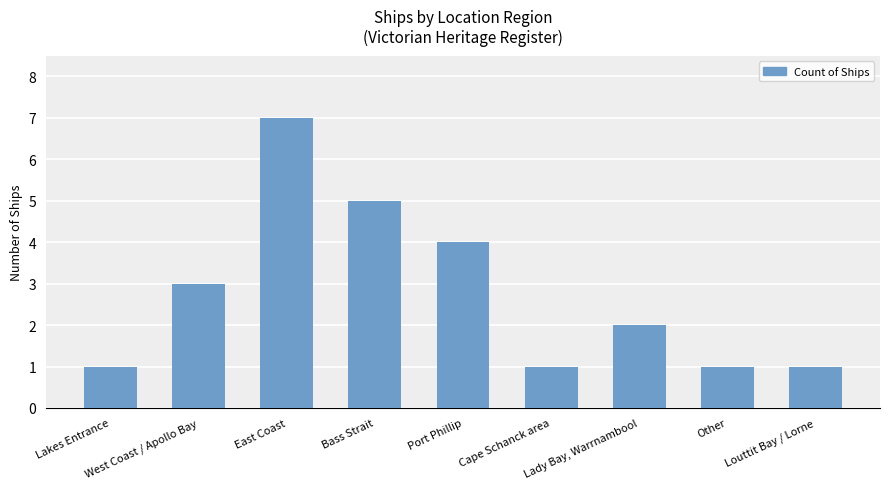

Read the value at East Coast.

7